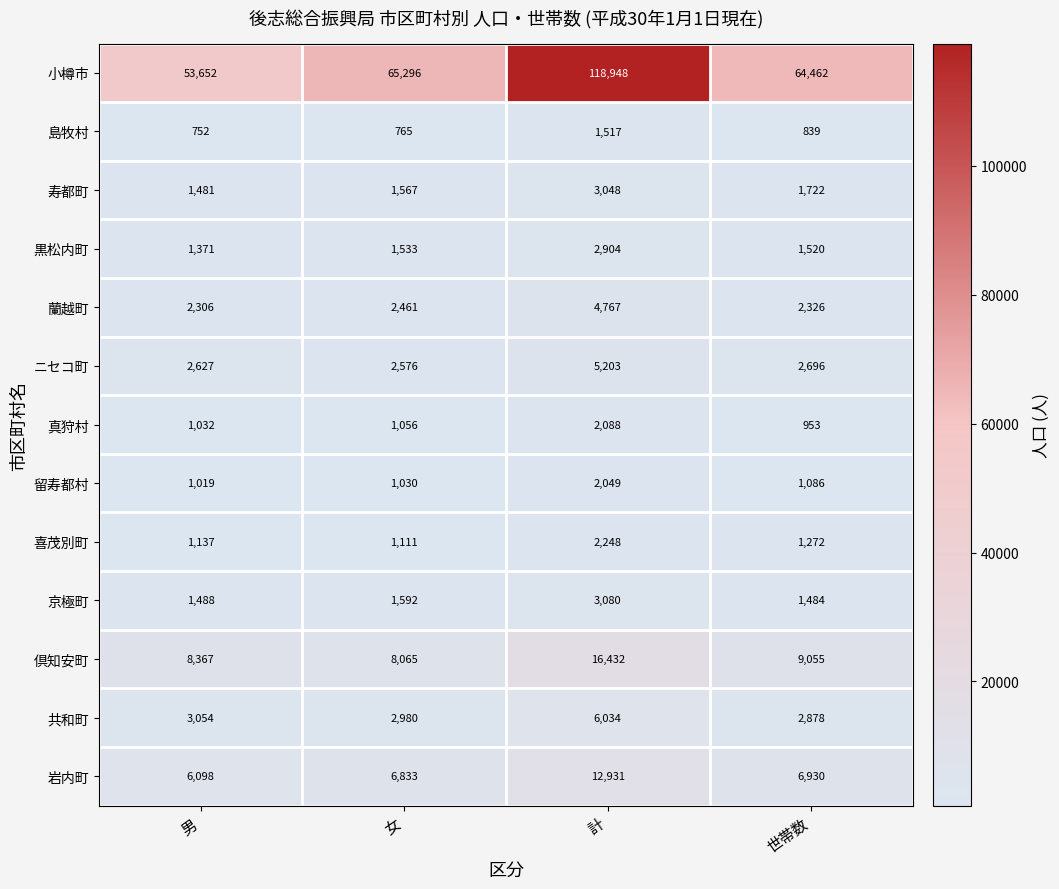

What is the minimum value shown in the chart?

752